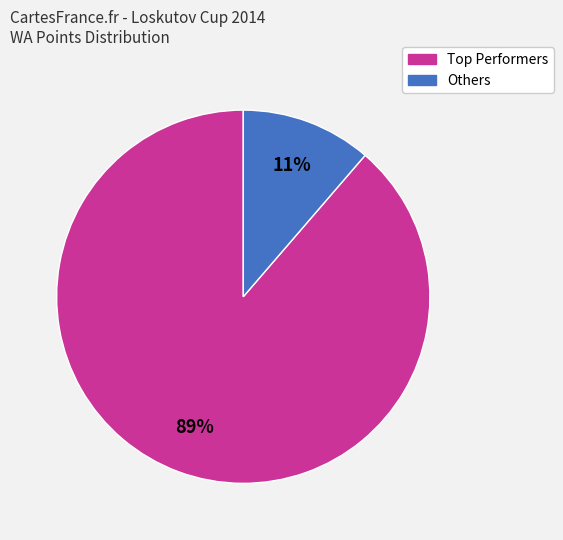

Count the number of slices in the pie.

2